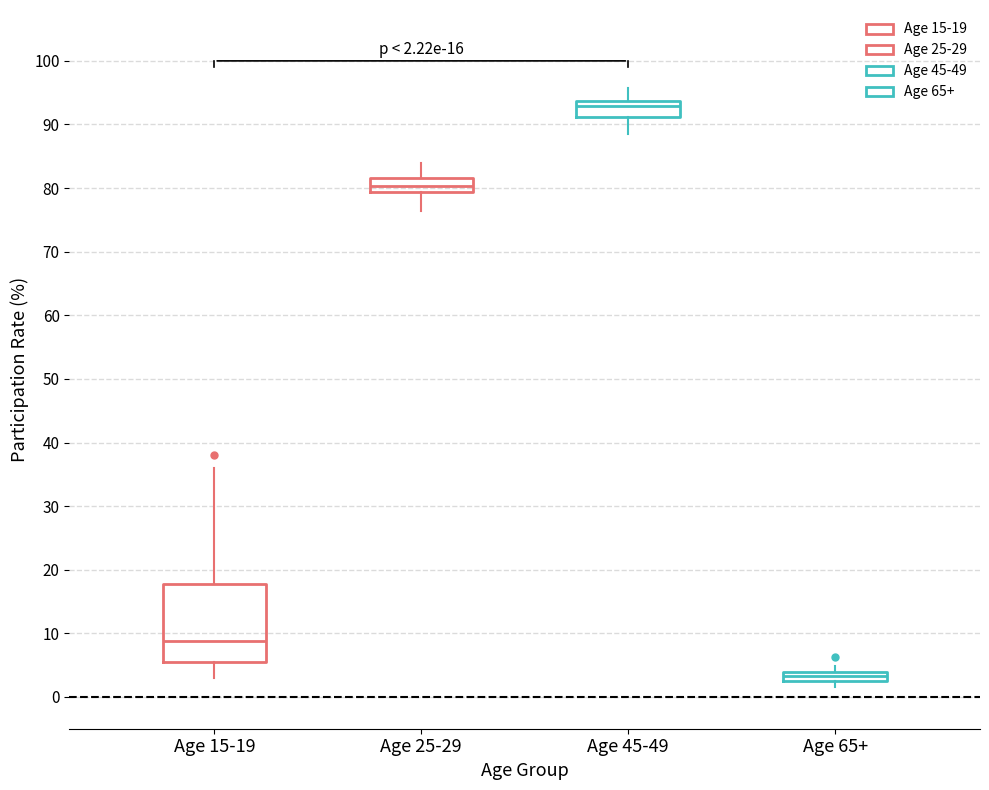

Comparing the boxes themselves (not the whiskers), which one is the tallest?

Age 15-19